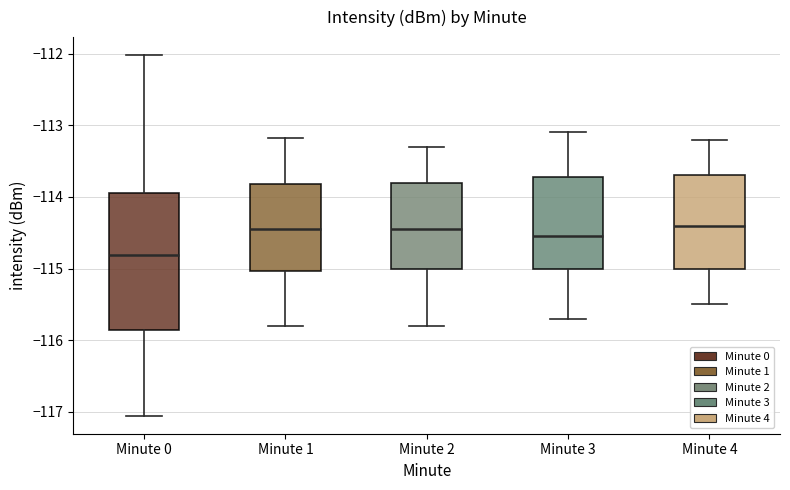

Reading left to right, read every box against the y-axis: the position of its median line, the range the box covers, and the ends of its whiskers. The values are not printed on the chart, so give them approximately, as read against the axis.

Minute 0: median -114.8, box -115.9 to -113.9, whiskers -117.1 to -112.0
Minute 1: median -114.4, box -115.0 to -113.8, whiskers -115.8 to -113.2
Minute 2: median -114.4, box -115.0 to -113.8, whiskers -115.8 to -113.3
Minute 3: median -114.5, box -115.0 to -113.7, whiskers -115.7 to -113.1
Minute 4: median -114.4, box -115.0 to -113.7, whiskers -115.5 to -113.2